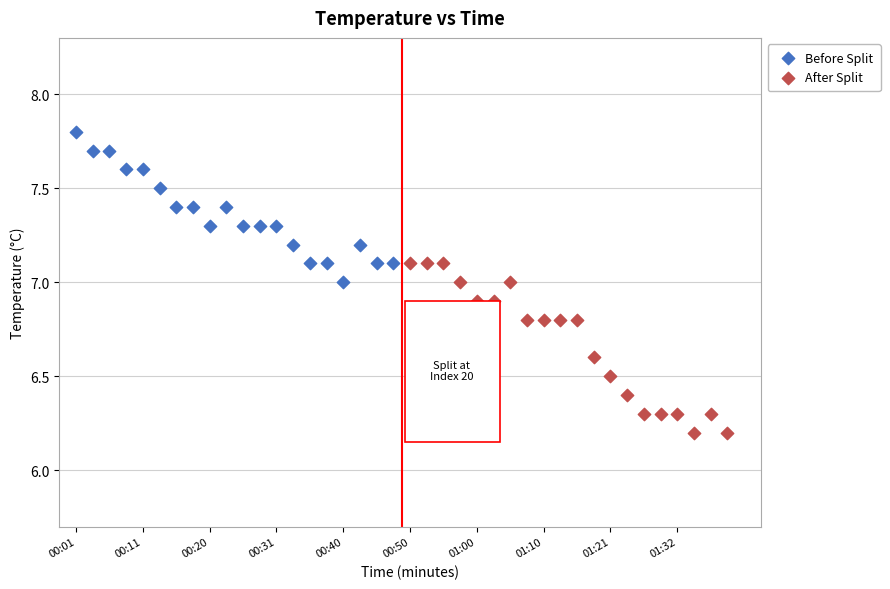

Which series has the largest Y range (max minus min)?

After Split